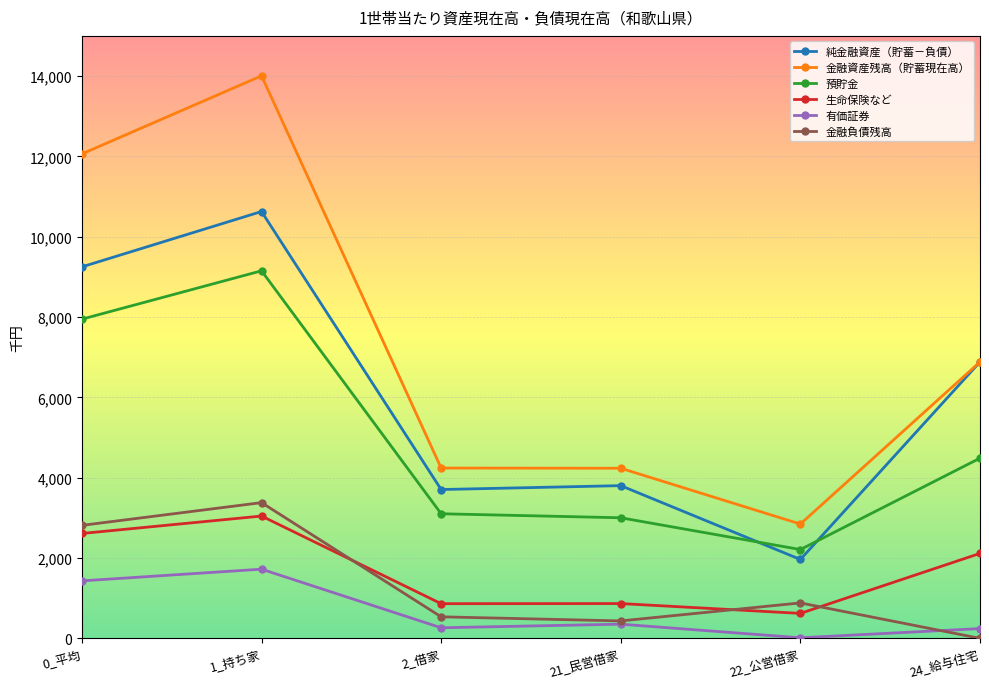

Which series changed the most between 0_平均 and 22_公営借家?

金融資産残高（貯蓄現在高）